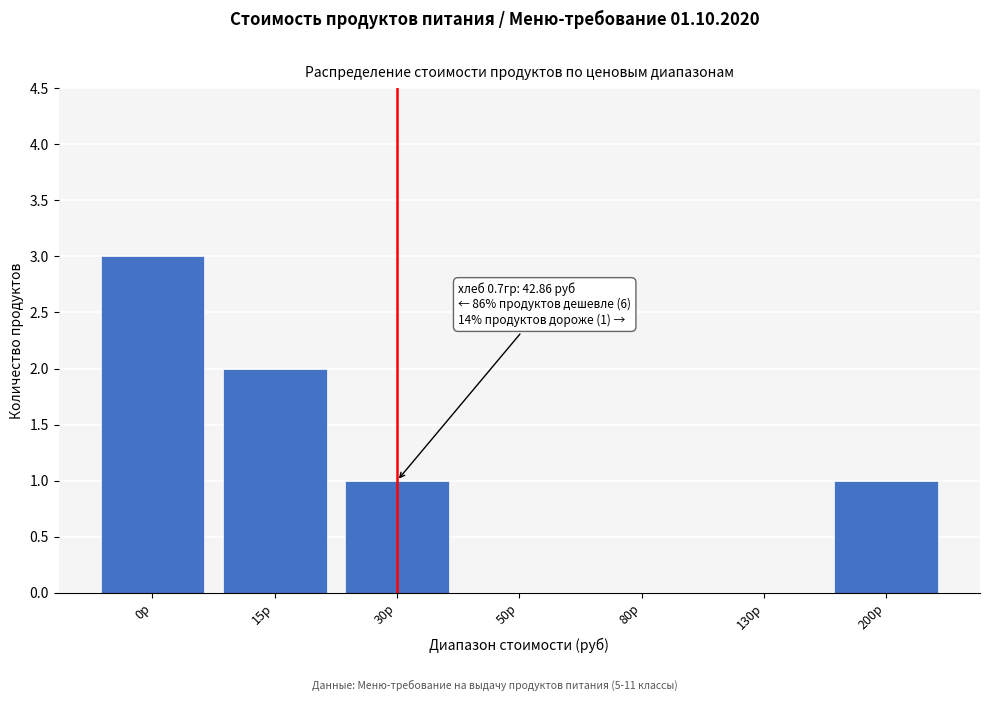

What is the greatest value displayed?

3